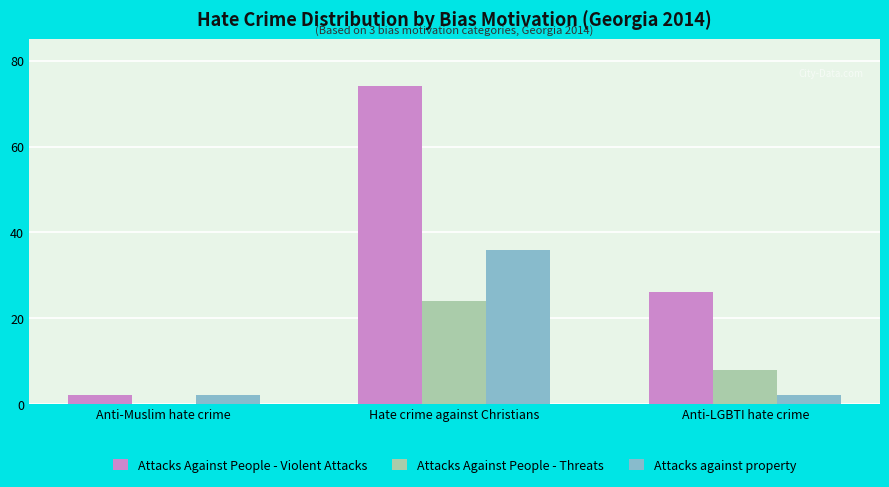

How many distinct data groups are displayed?

3